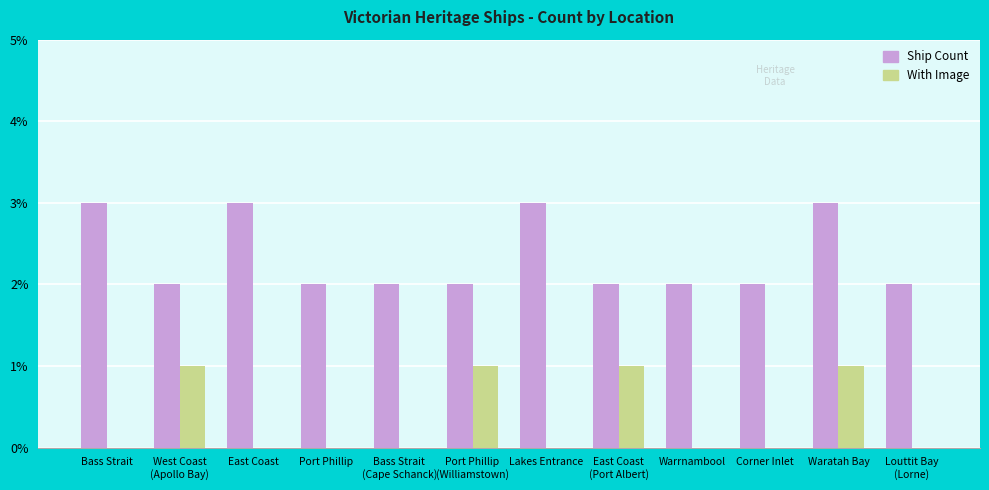

Is the value of With Image at Louttit Bay
(Lorne) greater than the value of Ship Count at Waratah Bay?

No